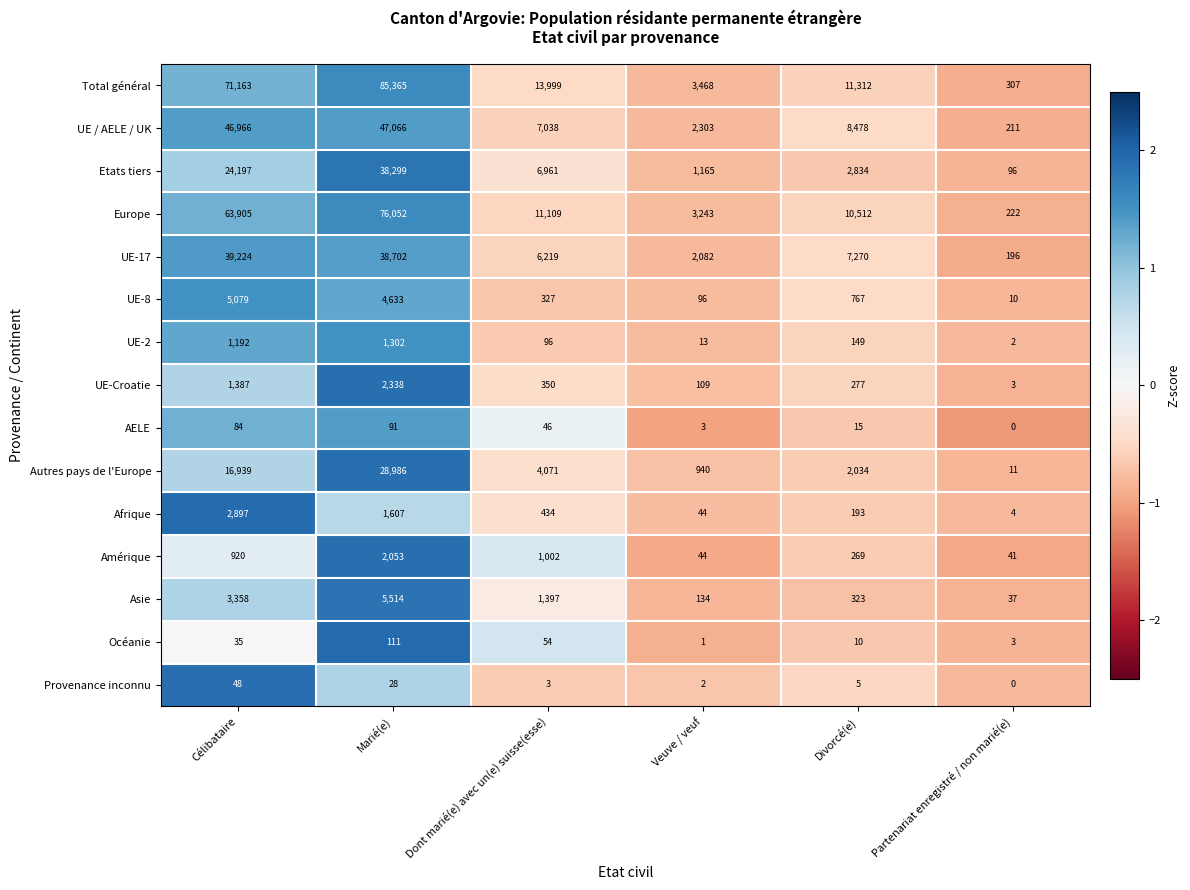

What is the sum of the Amérique values at Marié(e) and Célibataire?

2973